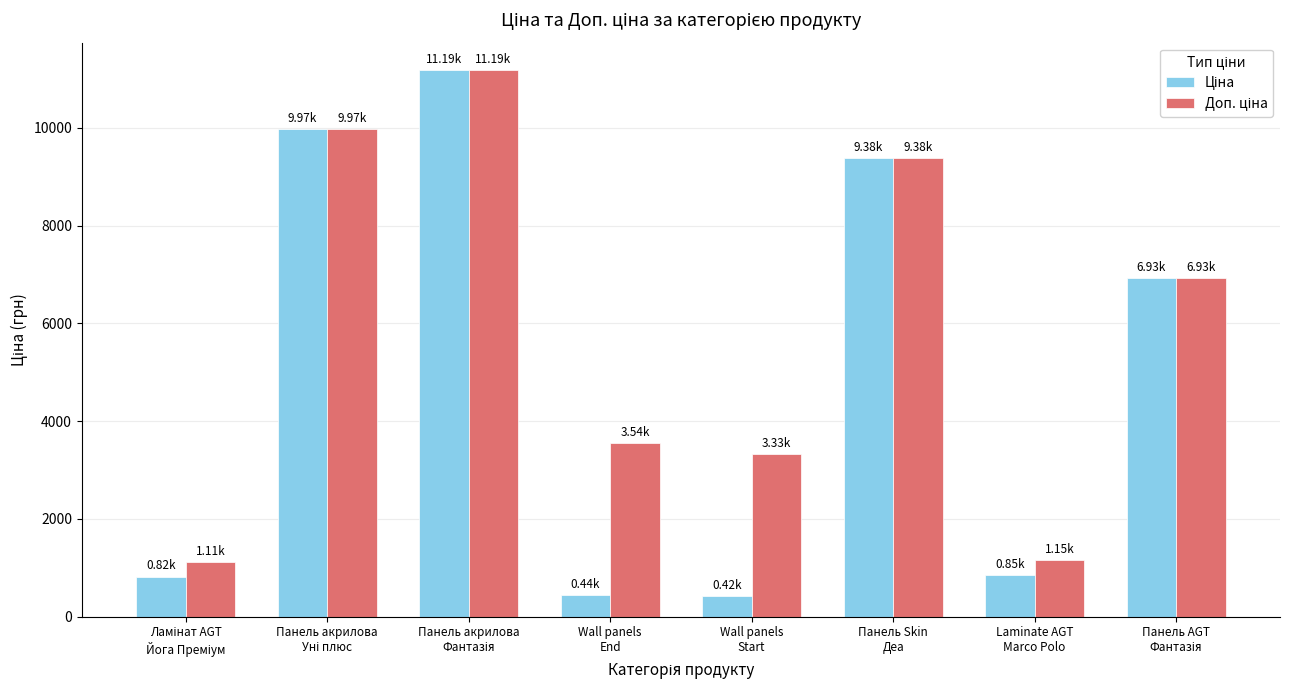

Does the chart contain any negative values?

No